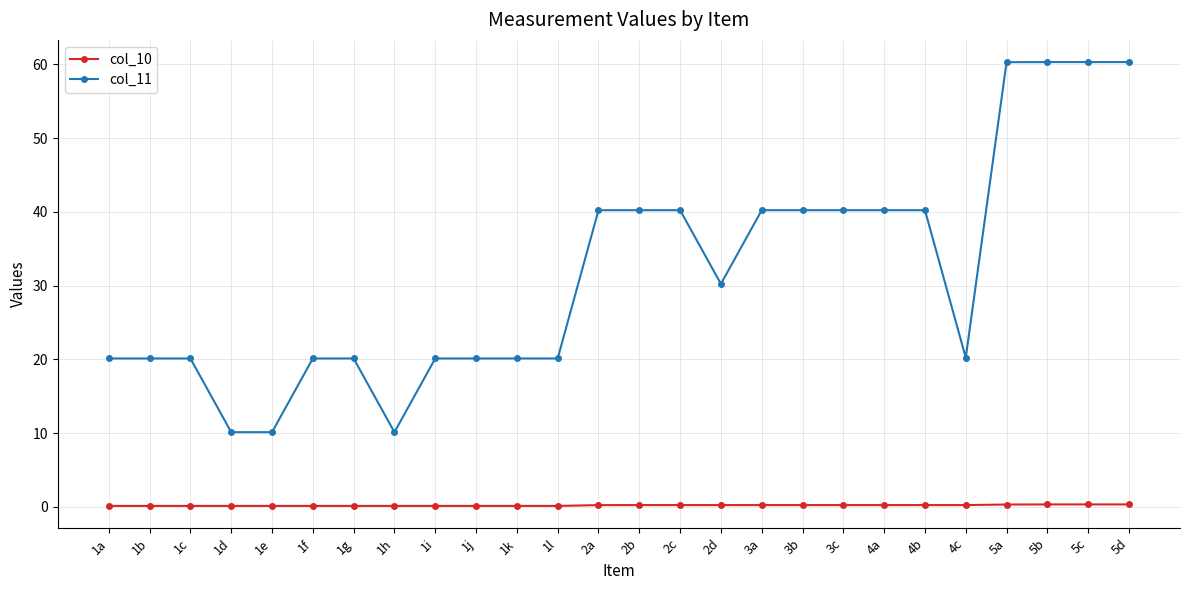

What are all the series names shown in the legend?

col_10, col_11